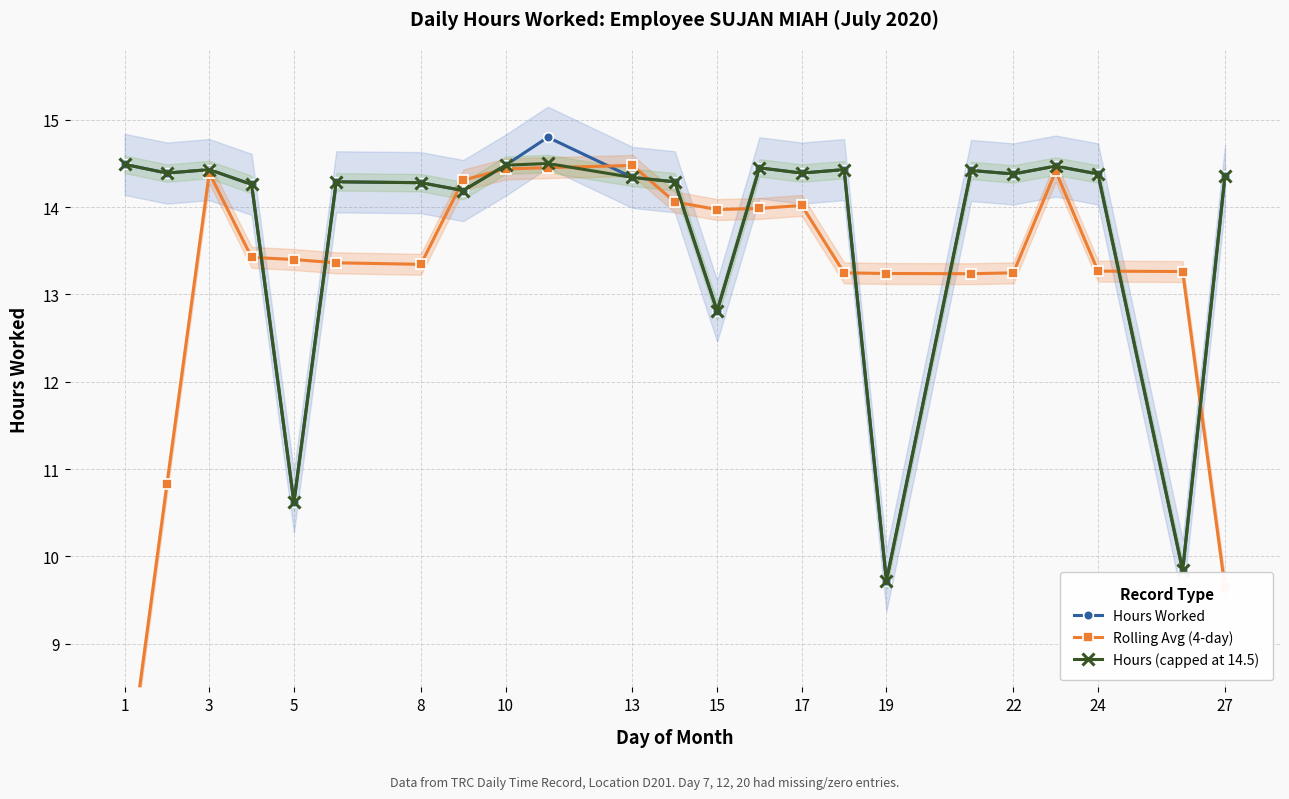

True or false: Hours (capped at 14.5) has more than 1 interior local peaks.

True